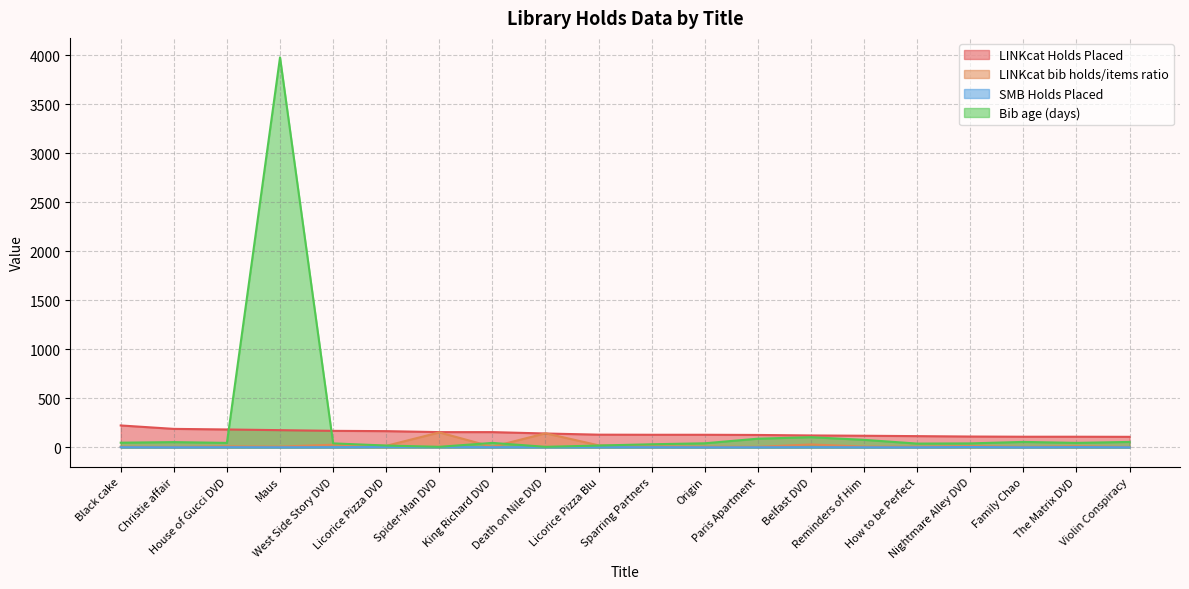

What is the difference between the highest and lowest values at Family Chao?

108.0